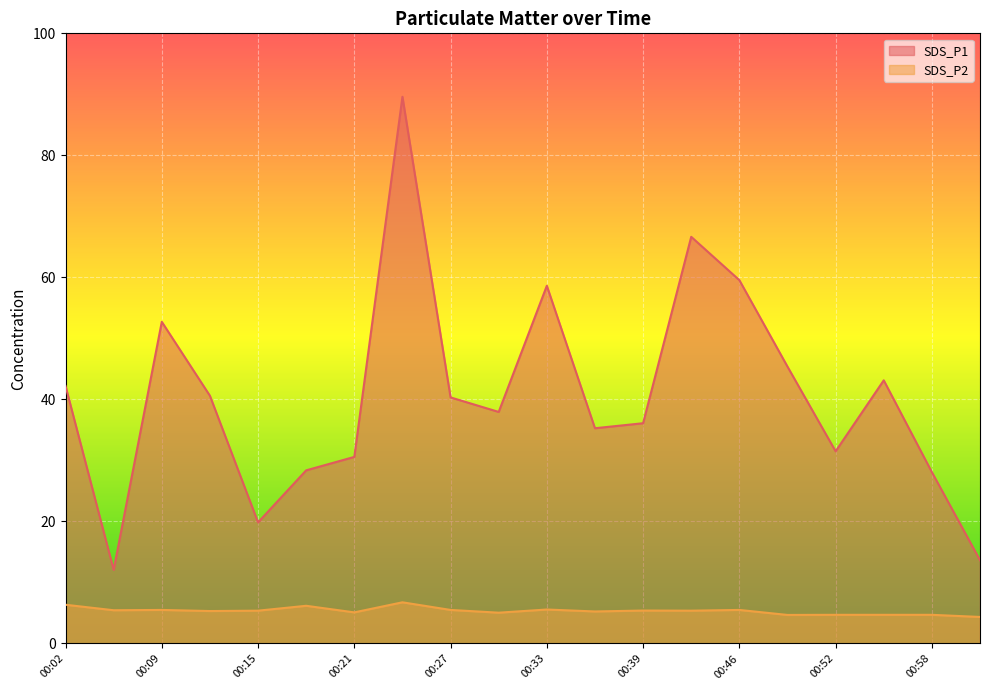

What is the average value of the SDS_P1 series?

40.6